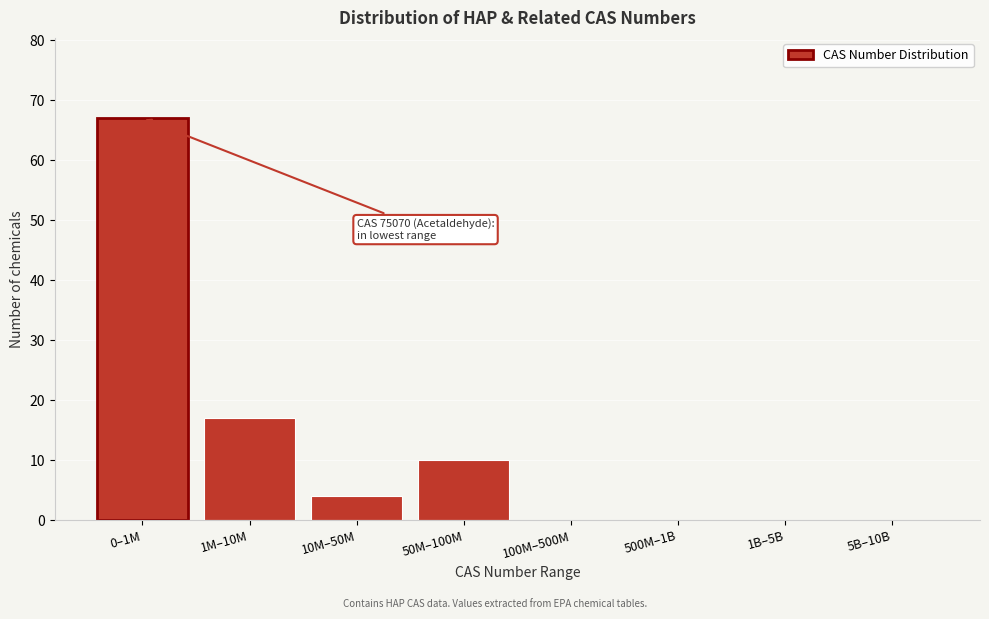

Reading left to right, list all the values displayed in this chart.

0–1M=67	1M–10M=17	10M–50M=4	50M–100M=10	100M–500M=0	500M–1B=0	1B–5B=0	5B–10B=0